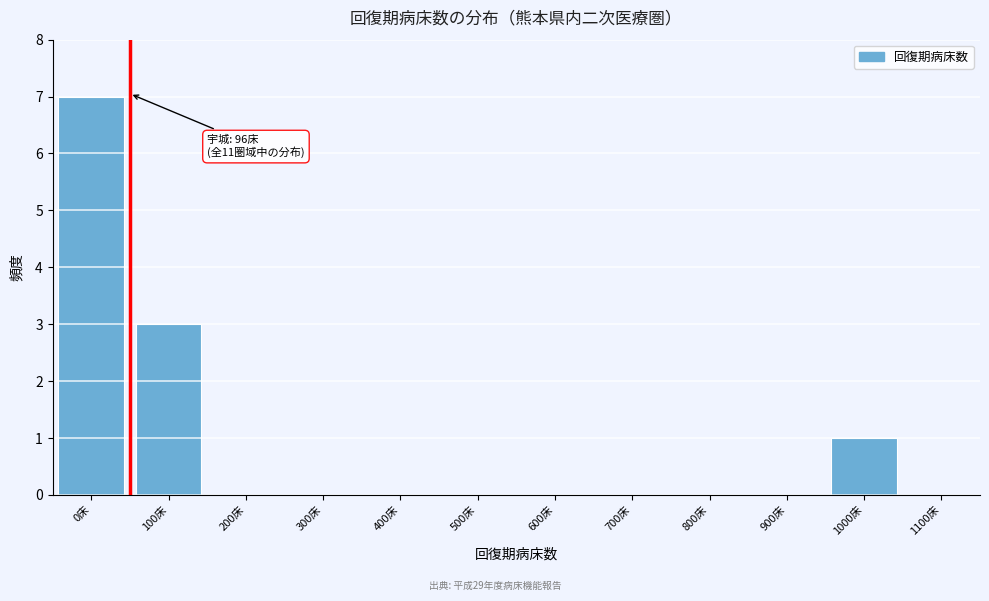

Reading left to right, what are all the values shown in this chart?

0床=7	100床=3	200床=0	300床=0	400床=0	500床=0	600床=0	700床=0	800床=0	900床=0	1000床=1	1100床=0